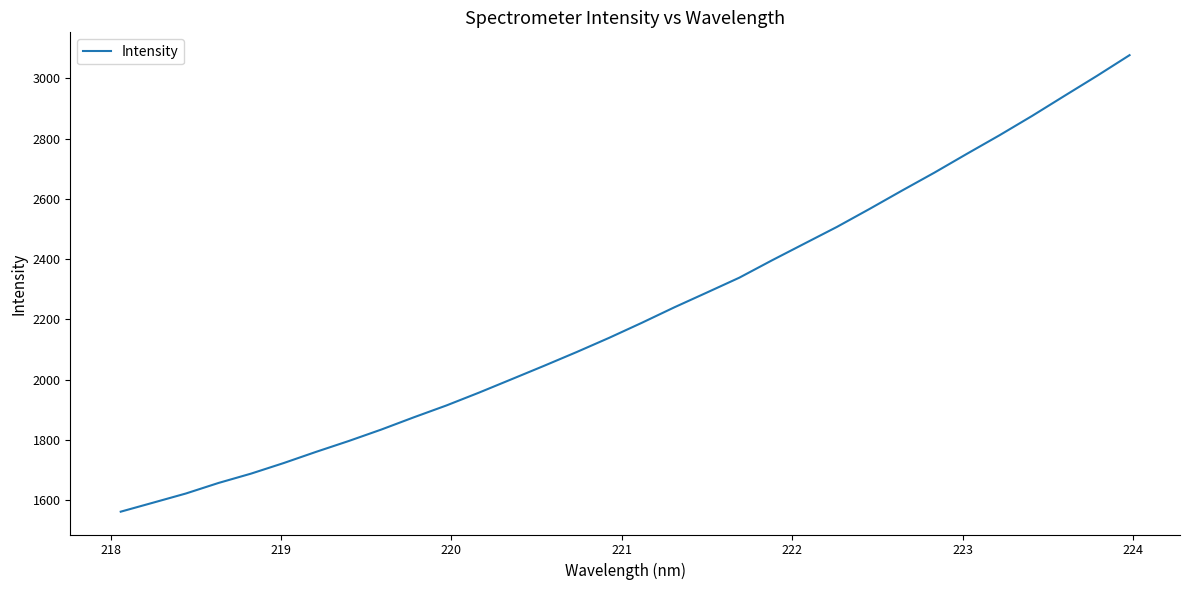

What is the maximum value shown in the chart?

3077.4